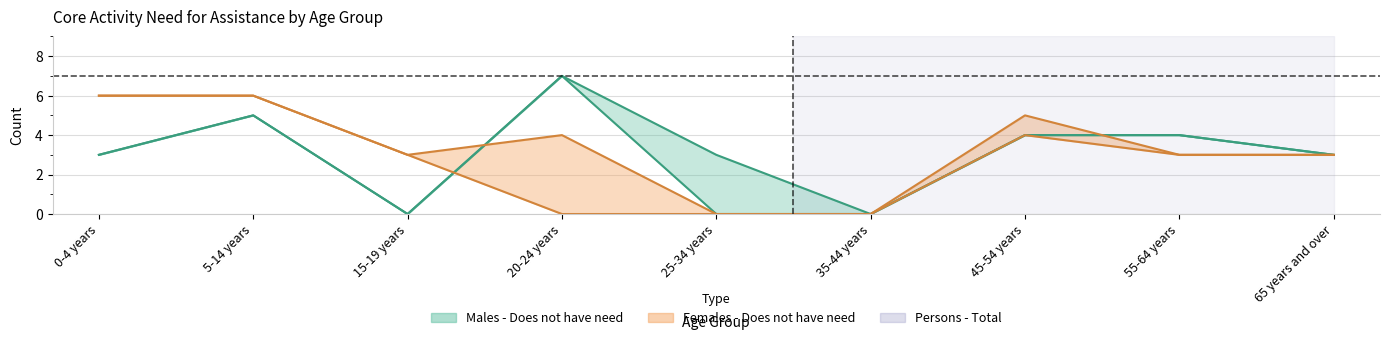

True or false: Females - Does not have need has a value of 3 at 55-64 years.

True